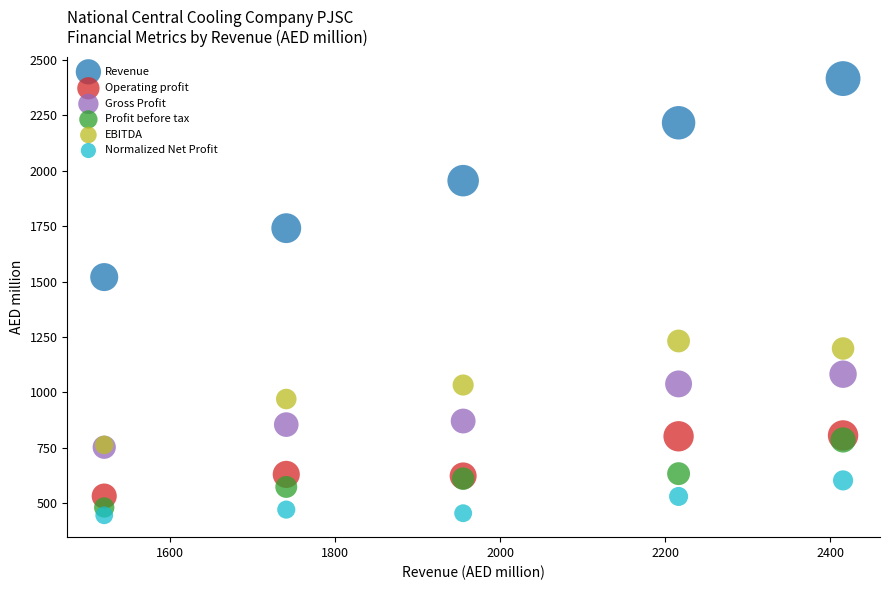

Across all series, what Y value is closest to 1430?

1520.1